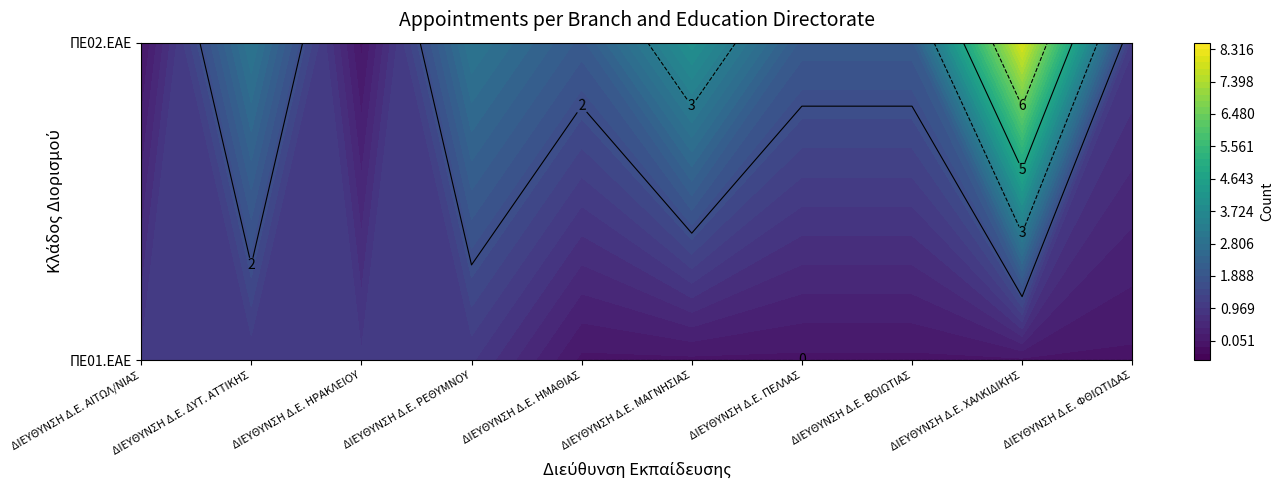

Reading left to right, what are all the values shown in this chart?

ΠΕ01.ΕΑΕ: ΔΙΕΥΘΥΝΣΗ Δ.Ε. ΑΙΤΩΛ/ΝΙΑΣ=1	ΔΙΕΥΘΥΝΣΗ Δ.Ε. ΔΥΤ. ΑΤΤΙΚΗΣ=1	ΔΙΕΥΘΥΝΣΗ Δ.Ε. ΗΡΑΚΛΕΙΟΥ=1	ΔΙΕΥΘΥΝΣΗ Δ.Ε. ΡΕΘΥΜΝΟΥ=1	ΔΙΕΥΘΥΝΣΗ Δ.Ε. ΗΜΑΘΙΑΣ=0	ΔΙΕΥΘΥΝΣΗ Δ.Ε. ΜΑΓΝΗΣΙΑΣ=0	ΔΙΕΥΘΥΝΣΗ Δ.Ε. ΠΕΛΛΑΣ=0	ΔΙΕΥΘΥΝΣΗ Δ.Ε. ΒΟΙΩΤΙΑΣ=0	ΔΙΕΥΘΥΝΣΗ Δ.Ε. ΧΑΛΚΙΔΙΚΗΣ=0	ΔΙΕΥΘΥΝΣΗ Δ.Ε. ΦΘΙΩΤΙΔΑΣ=0
ΠΕ02.ΕΑΕ: ΔΙΕΥΘΥΝΣΗ Δ.Ε. ΑΙΤΩΛ/ΝΙΑΣ=0	ΔΙΕΥΘΥΝΣΗ Δ.Ε. ΔΥΤ. ΑΤΤΙΚΗΣ=3	ΔΙΕΥΘΥΝΣΗ Δ.Ε. ΗΡΑΚΛΕΙΟΥ=0	ΔΙΕΥΘΥΝΣΗ Δ.Ε. ΡΕΘΥΜΝΟΥ=3	ΔΙΕΥΘΥΝΣΗ Δ.Ε. ΗΜΑΘΙΑΣ=2	ΔΙΕΥΘΥΝΣΗ Δ.Ε. ΜΑΓΝΗΣΙΑΣ=4	ΔΙΕΥΘΥΝΣΗ Δ.Ε. ΠΕΛΛΑΣ=2	ΔΙΕΥΘΥΝΣΗ Δ.Ε. ΒΟΙΩΤΙΑΣ=2	ΔΙΕΥΘΥΝΣΗ Δ.Ε. ΧΑΛΚΙΔΙΚΗΣ=8	ΔΙΕΥΘΥΝΣΗ Δ.Ε. ΦΘΙΩΤΙΔΑΣ=1